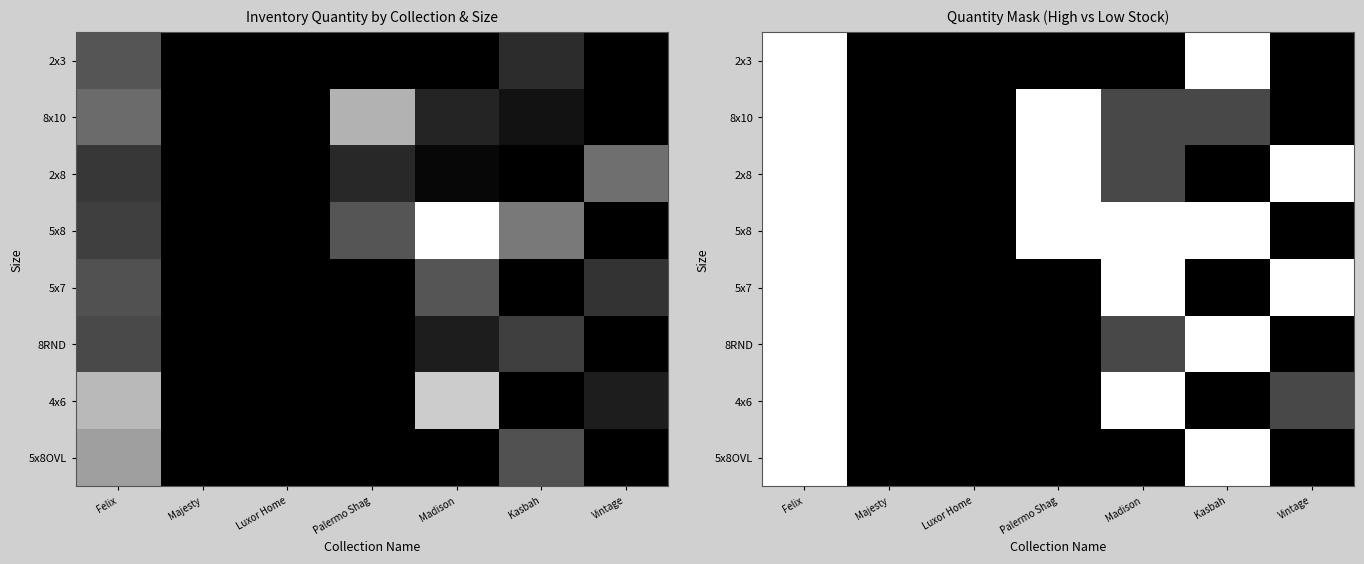

At how many categories does at least one series exceed -64?

5